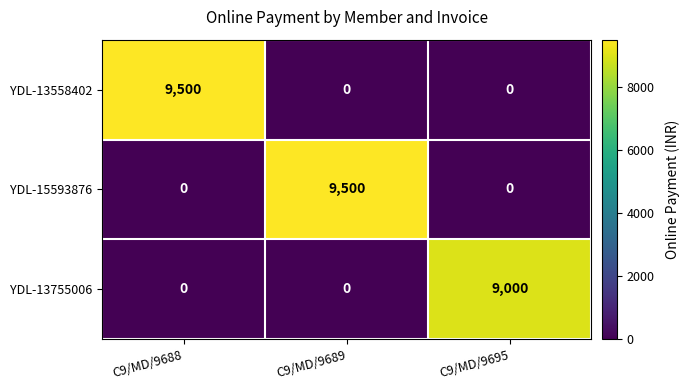

Between C9/MD/9688 and C9/MD/9695, which series saw the biggest shift?

YDL-13558402